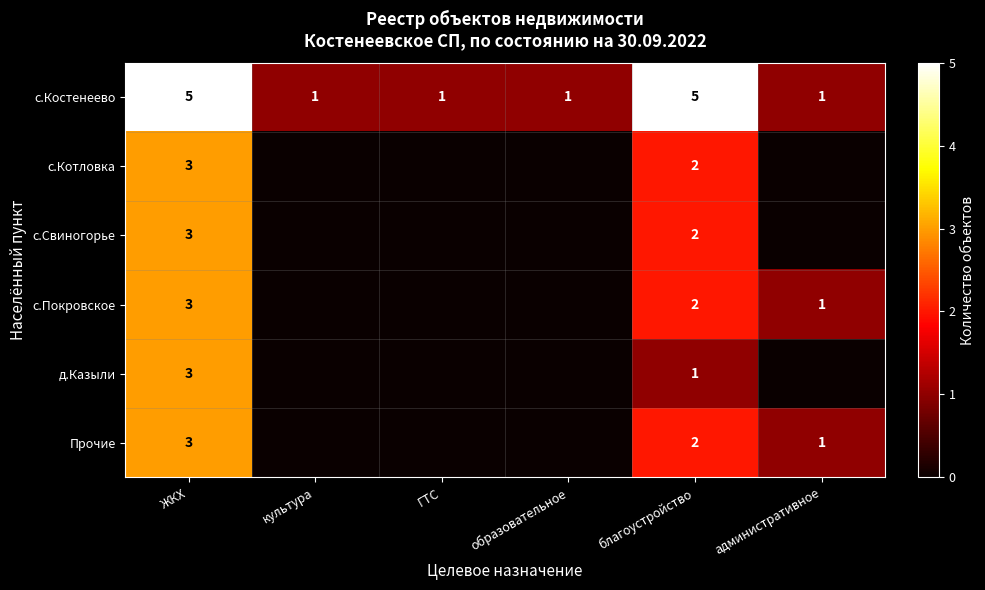

Which label corresponds to the largest value in the chart?

ЖКХ